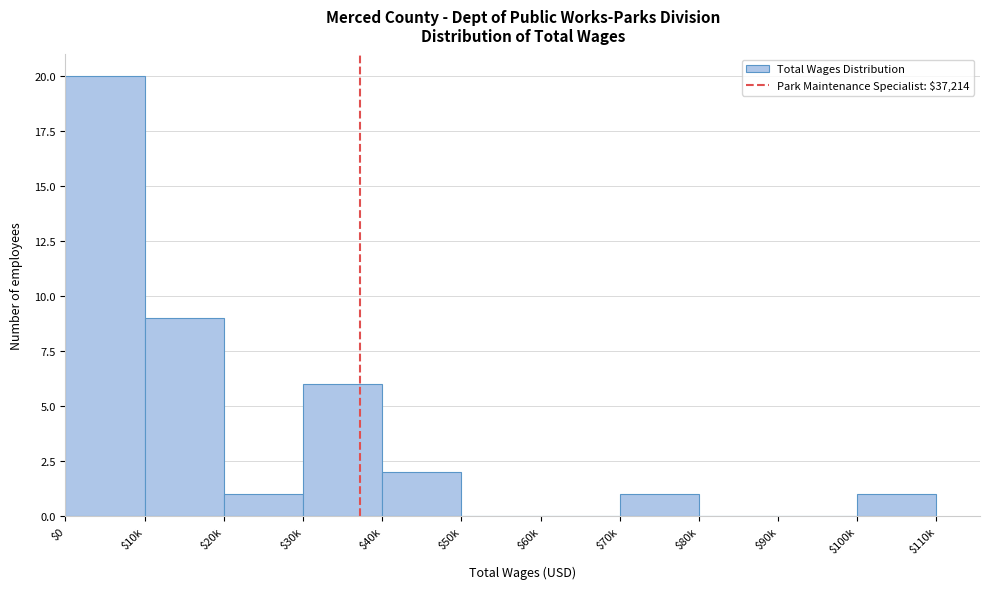

Where is the data nearest to the value 10?

$10k